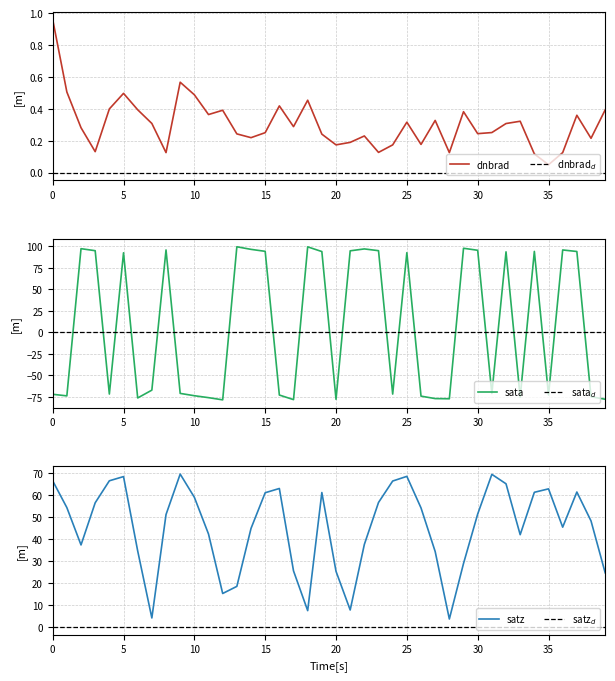

At how many categories does at least one series exceed -22?

40